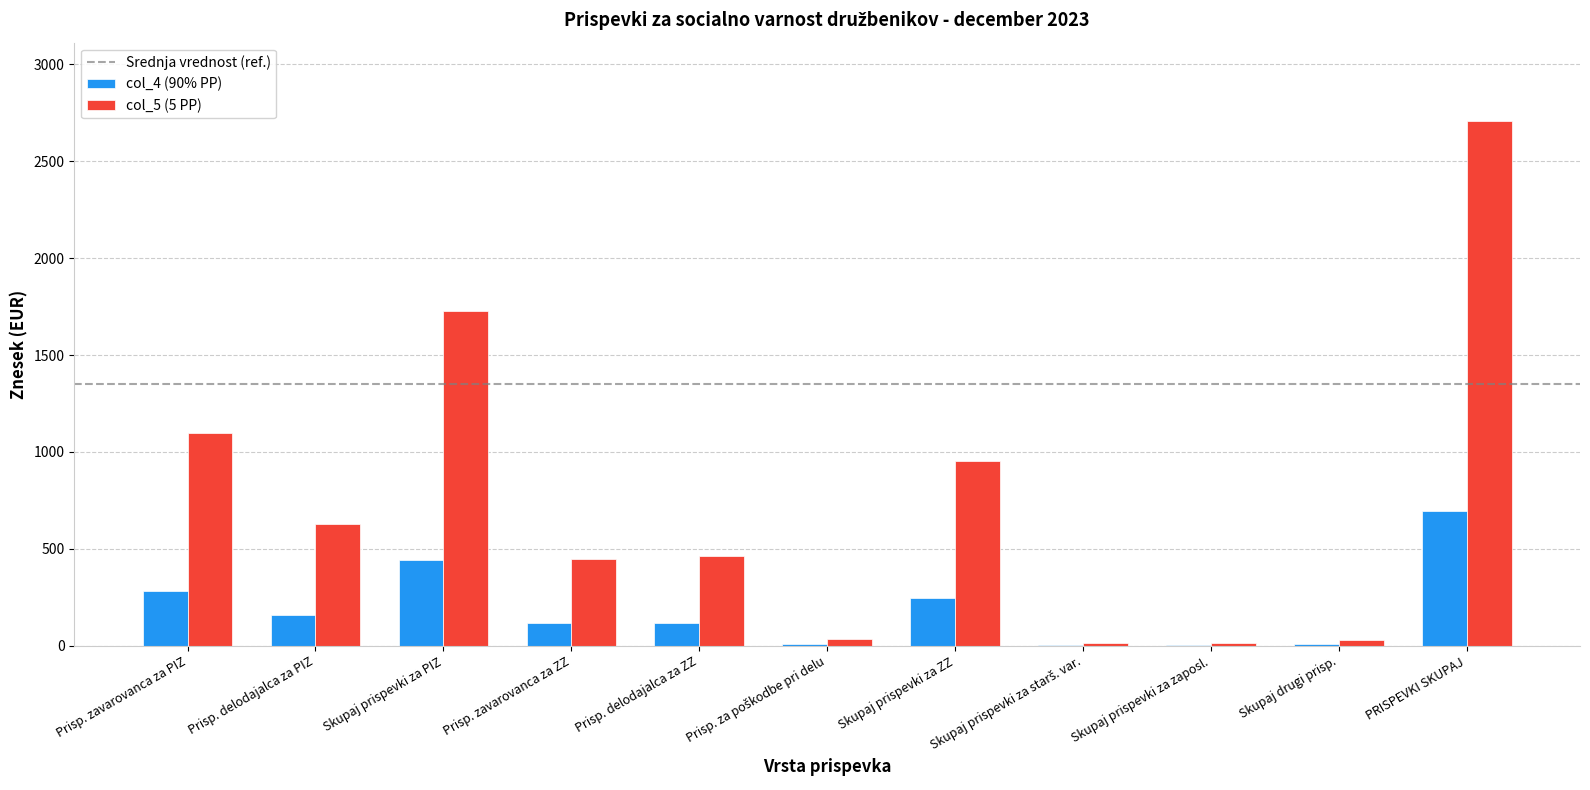

What is the total value across all series at Skupaj prispevki za ZZ?

1197.7